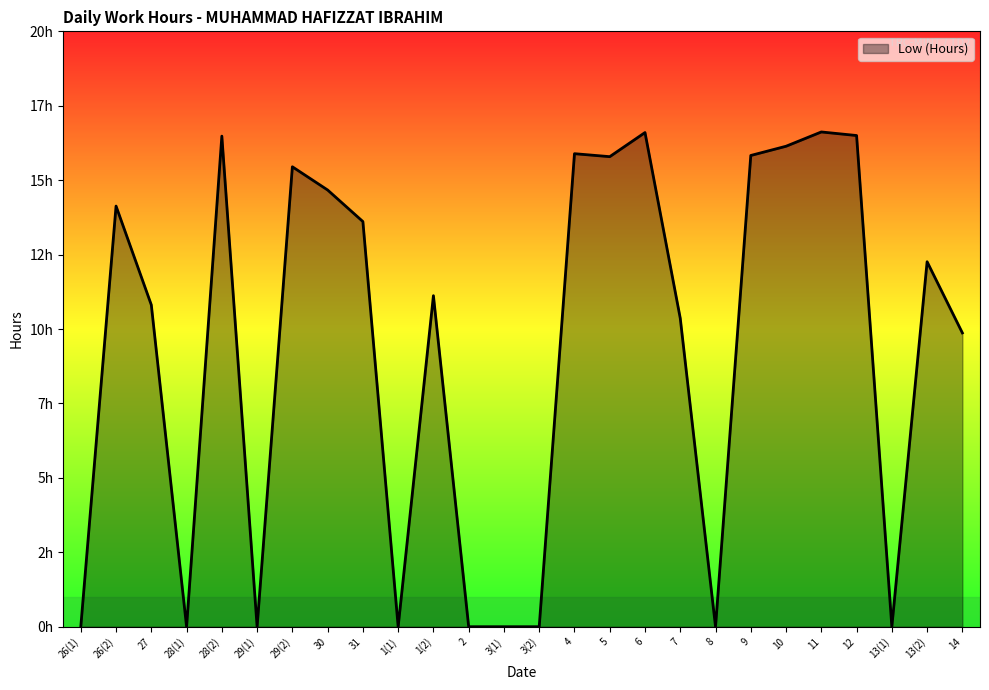

Does the chart display data point markers on the line(s)?

No